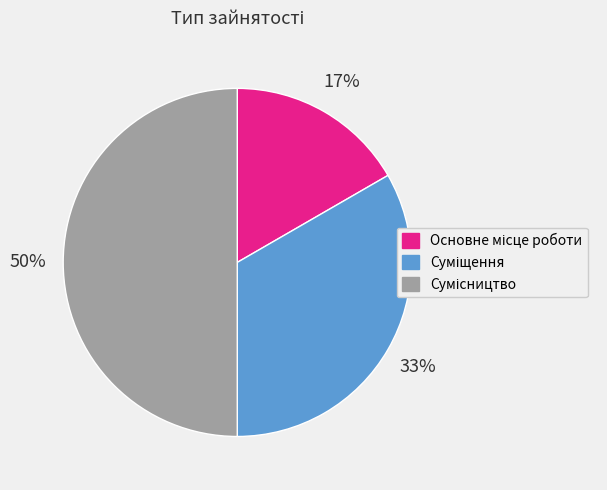

How many slices are in this pie chart?

3